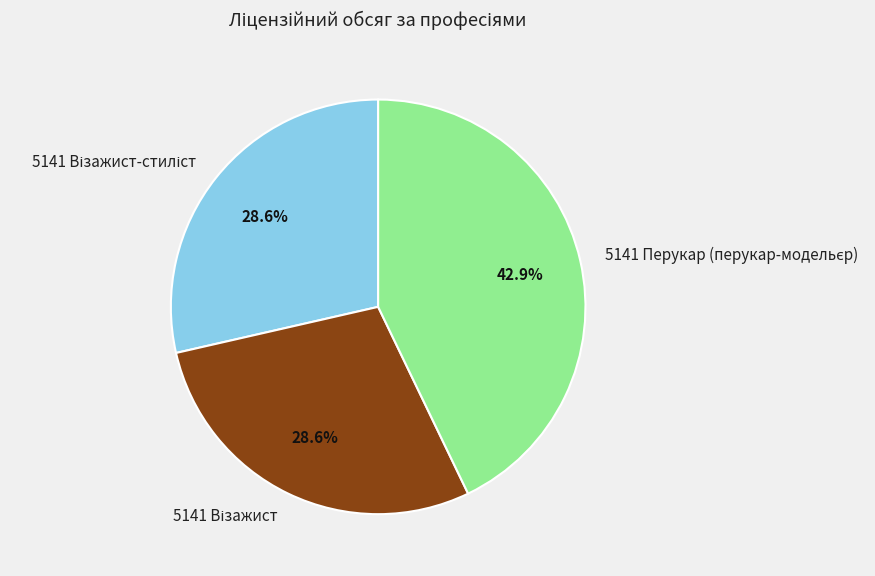

Does any single category account for the majority?

No